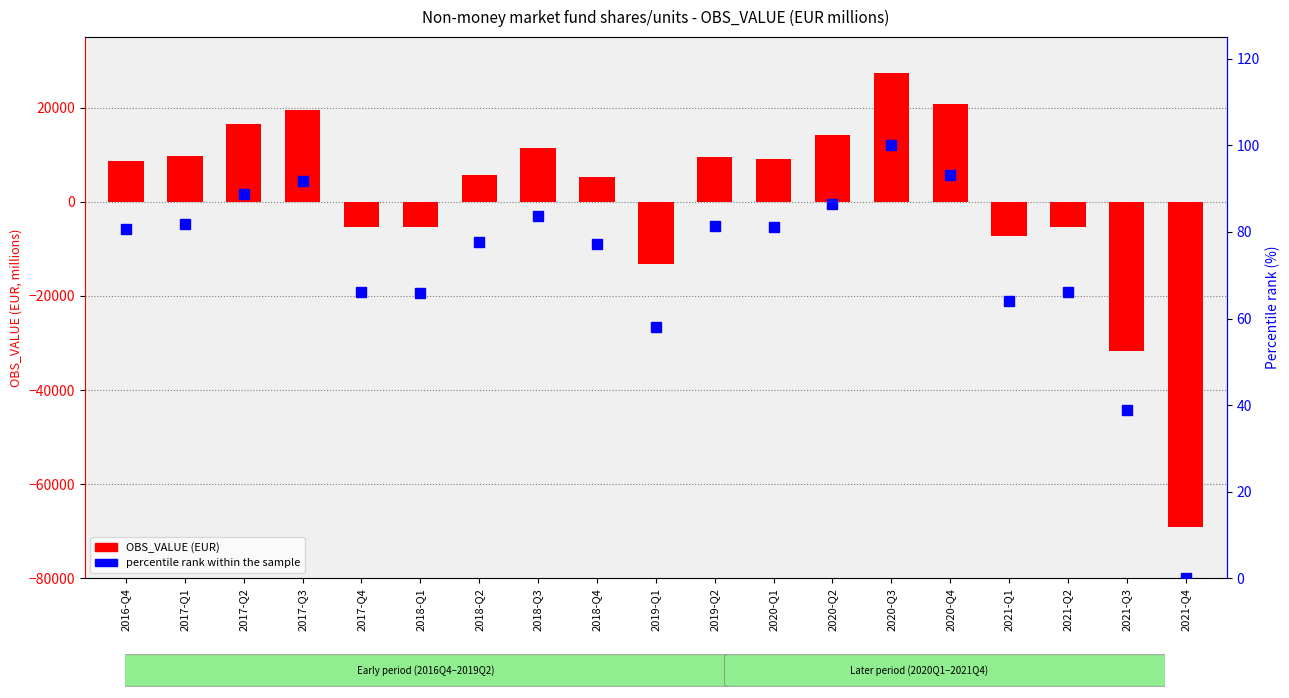

How many data points in percentile rank within the sample are above 80?

10